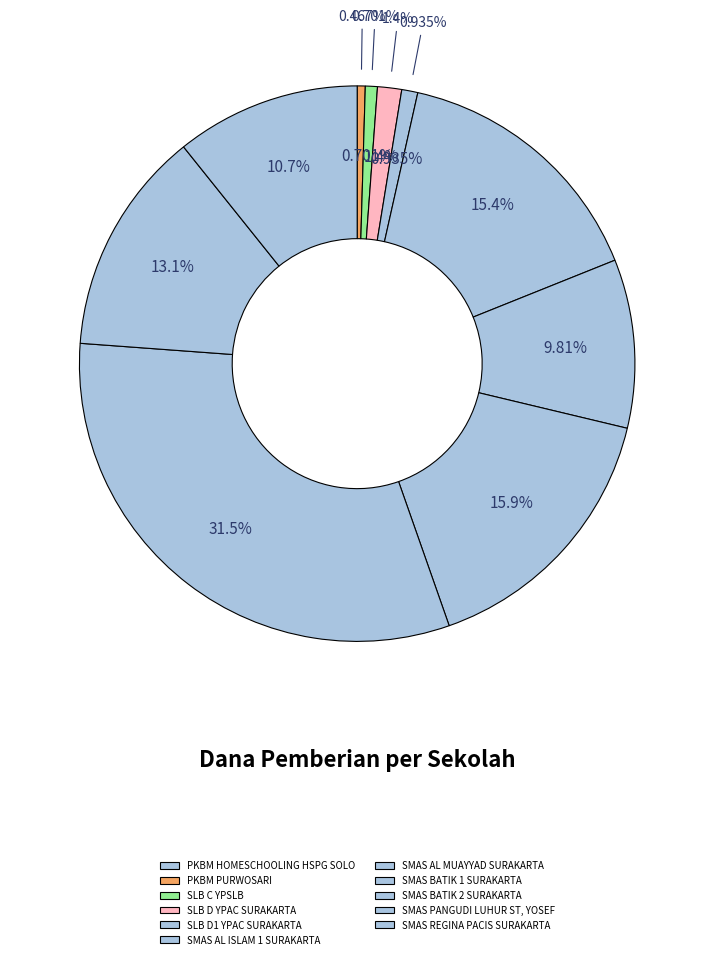

How many slices are in this pie chart?

11